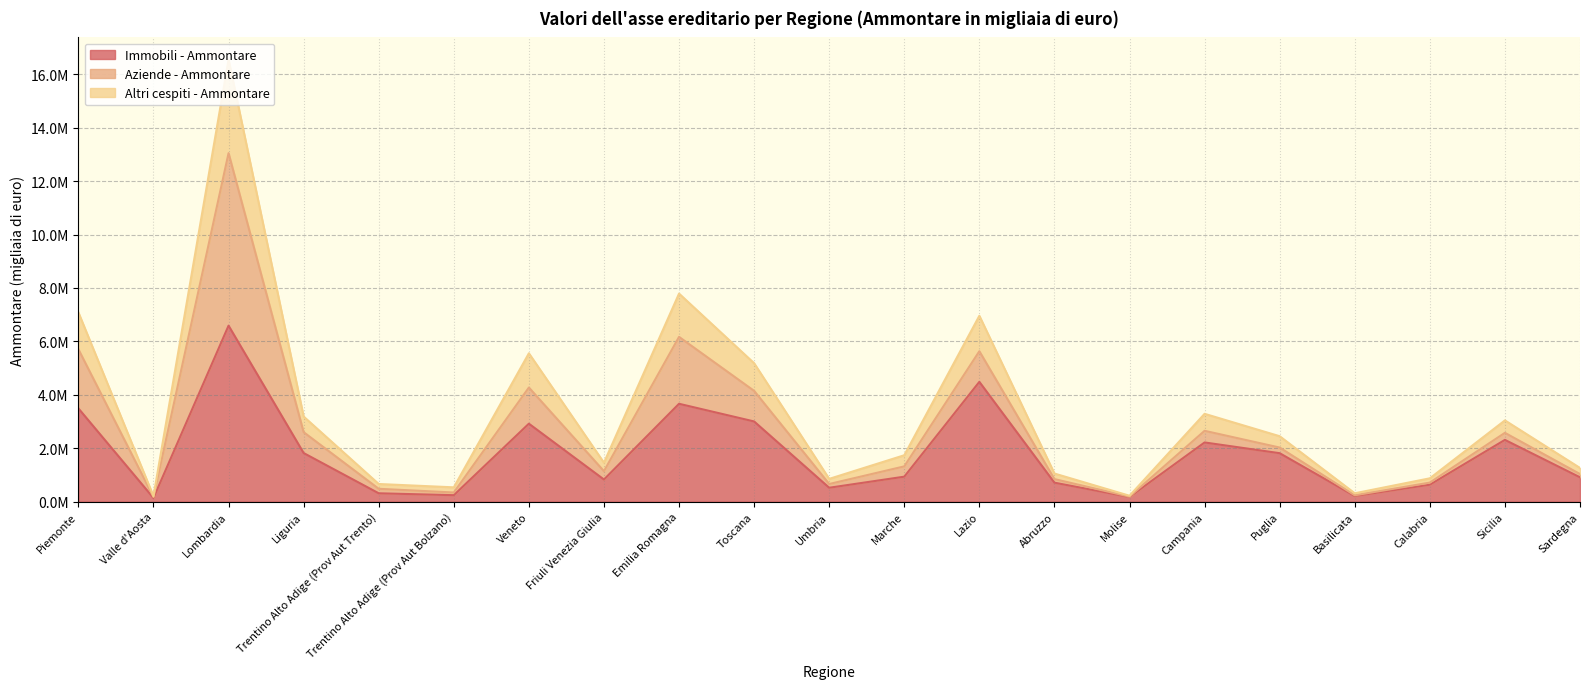

True or false: Immobili - Ammontare and Altri cespiti - Ammontare cross at least once.

False